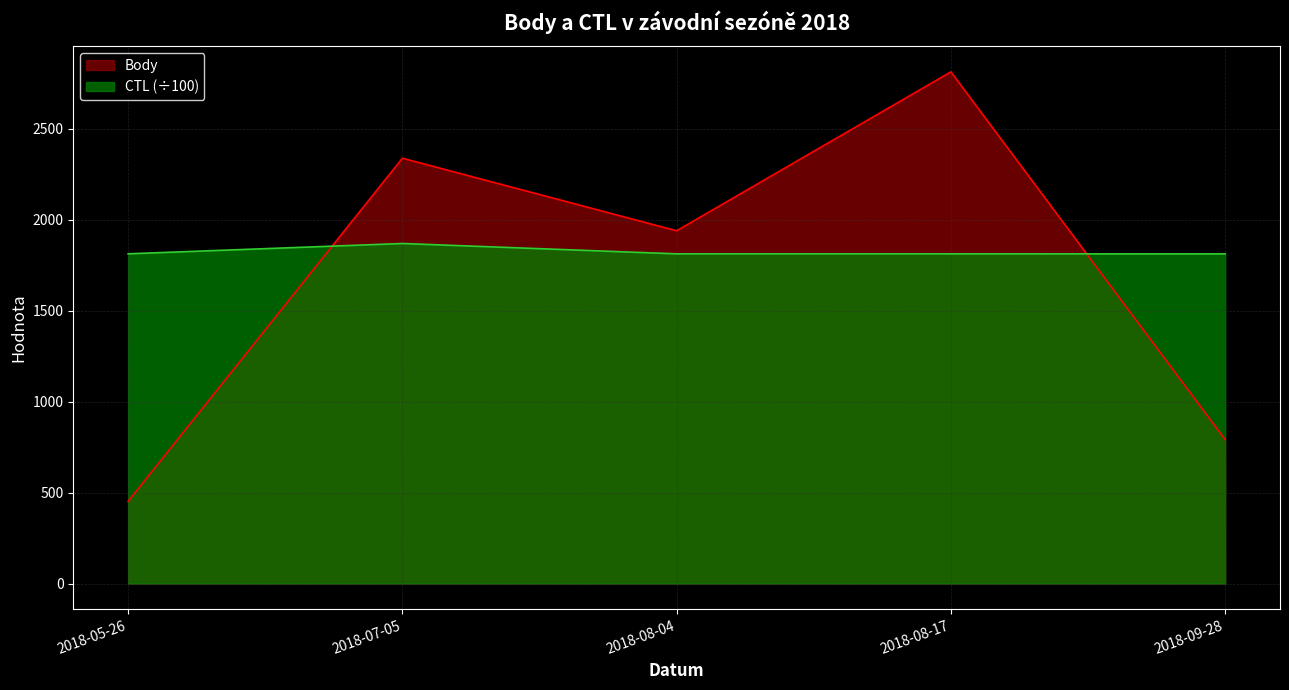

The Body series shows 3819.7 at 2018-07-05. True or false?

False